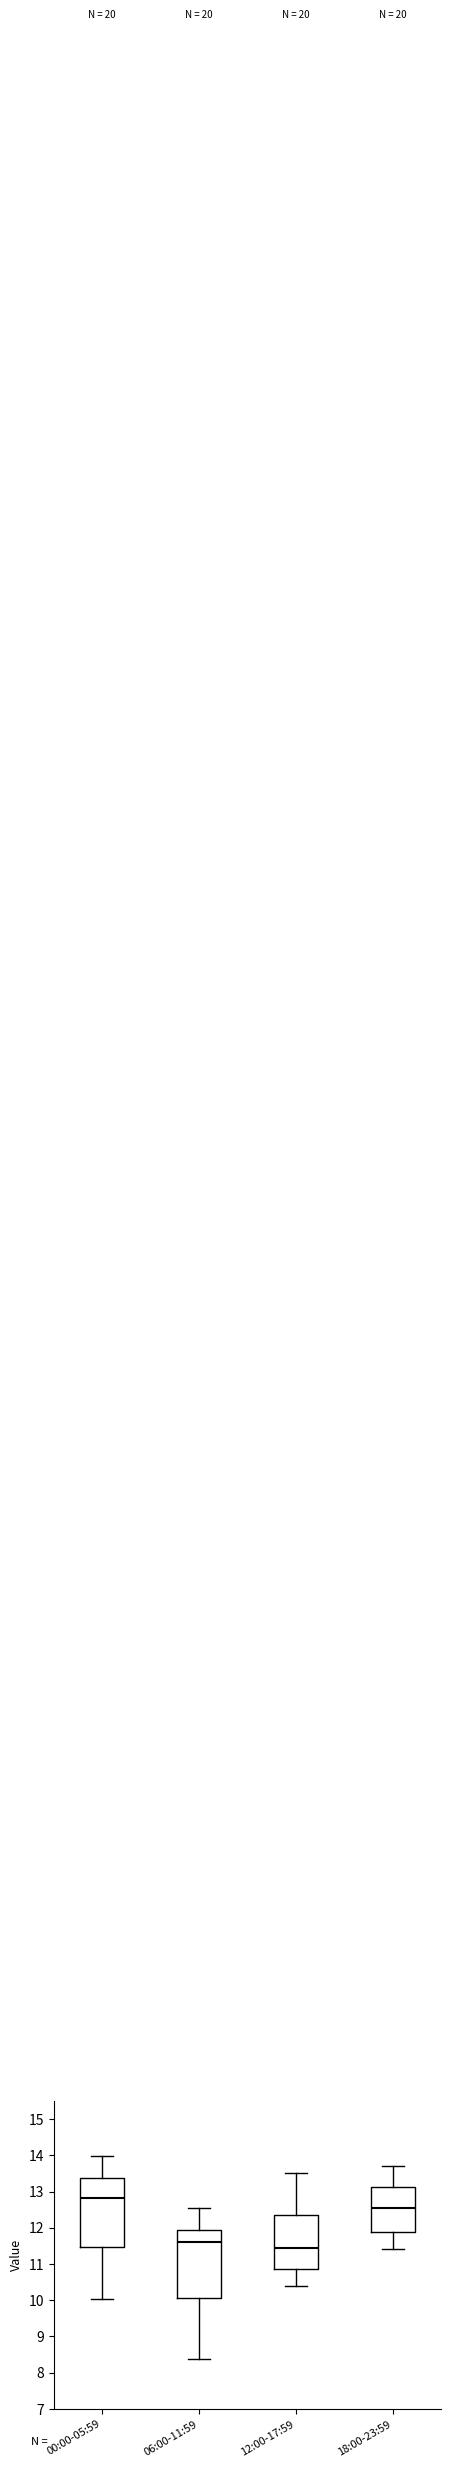

Where does the upper whisker of the box for 18:00-23:59 end on the y-axis? The values are not printed on the chart, so give them approximately, as read against the axis.

13.7